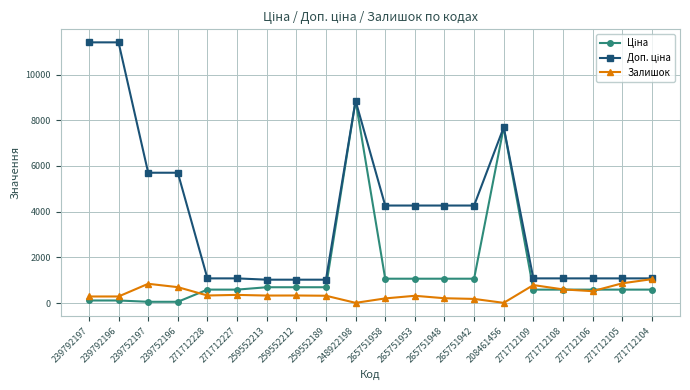

What is the value of the Залишок point at the 19th from the left?

866.0